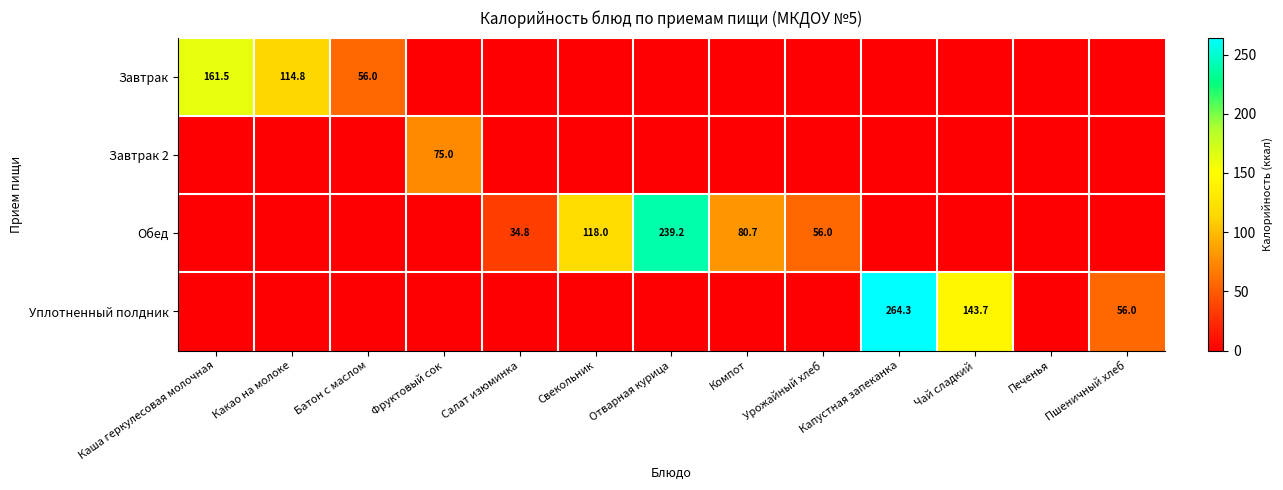

The value of Уплотненный полдник at Чай сладкий is 143.7. True or false?

True